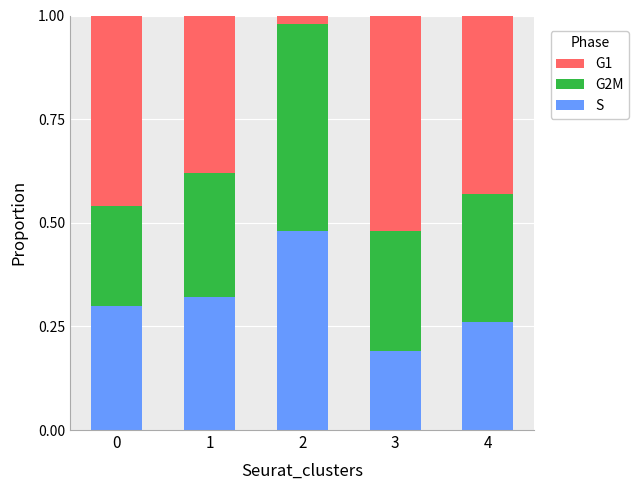

Does the chart contain any negative values?

No